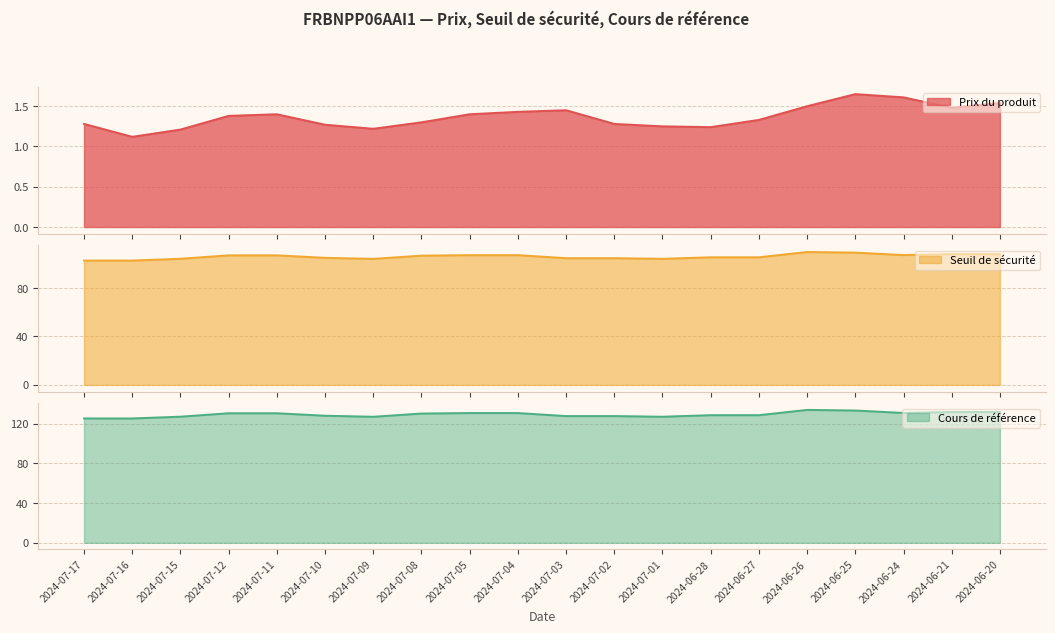

True or false: Seuil de sécurité and Cours de référence intersect in this chart.

False